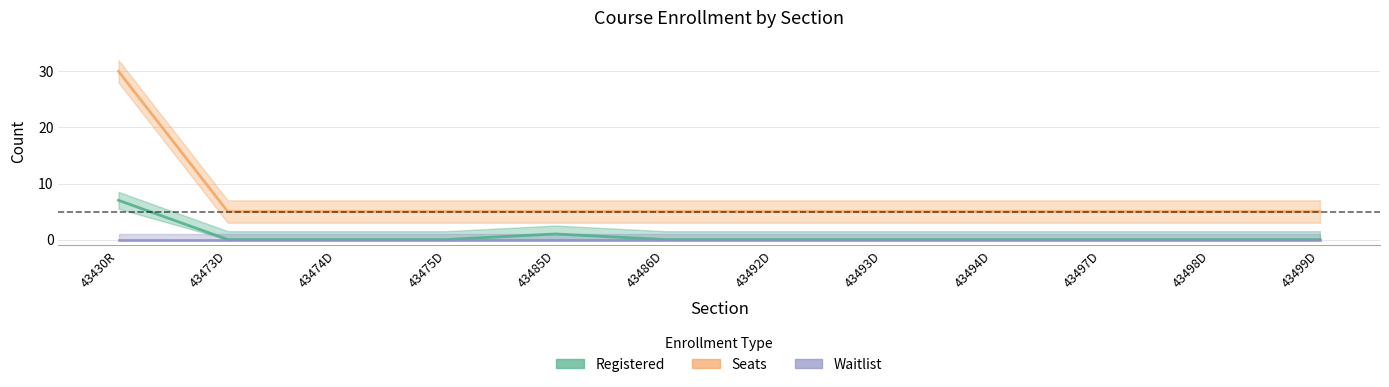

Is it true that Waitlist equals 0 at 43473D?

True